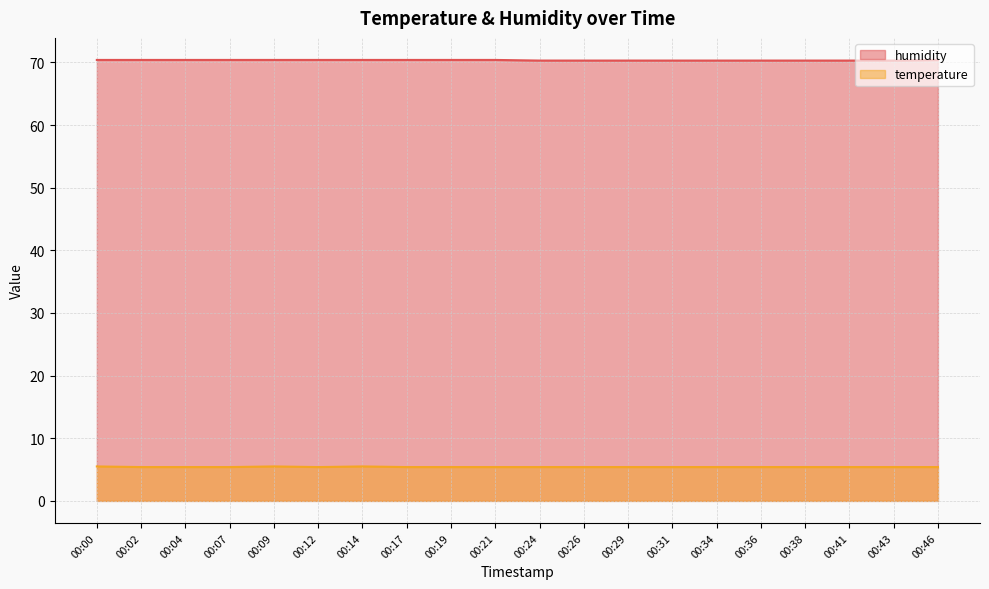

Which category has the lowest value across all series?

00:02